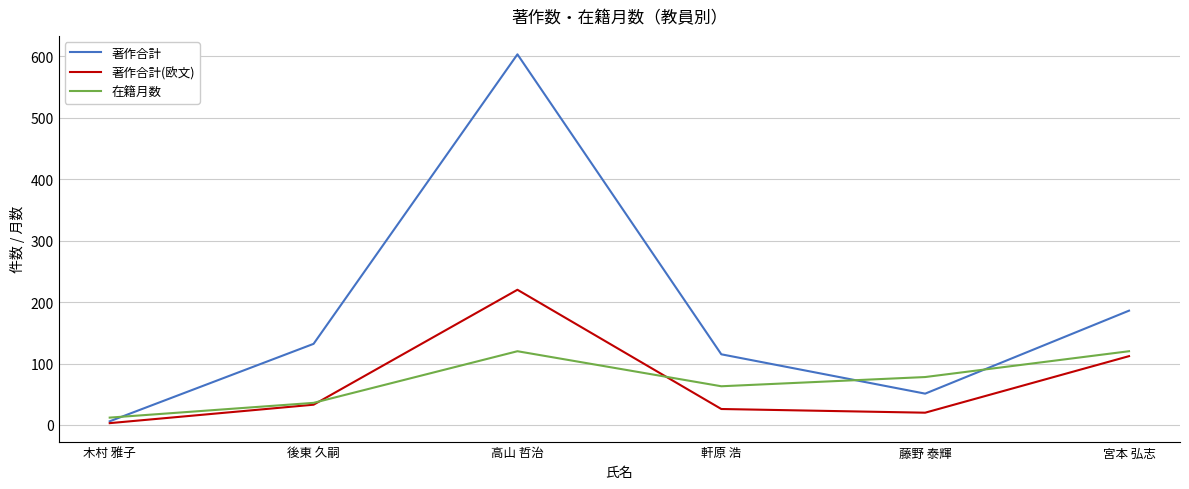

The 在籍月数 series shows 120 at 高山 哲治. True or false?

True